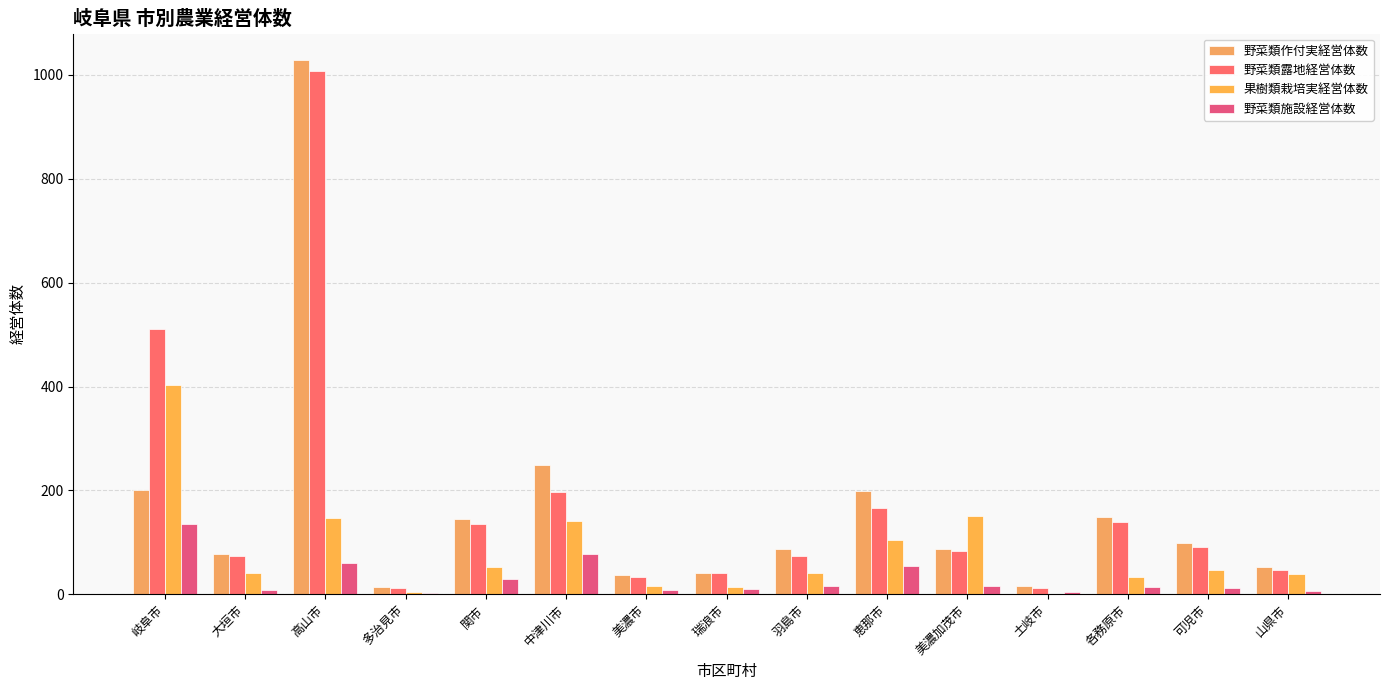

Where is 野菜類露地経営体数 nearest to the value 510?

岐阜市